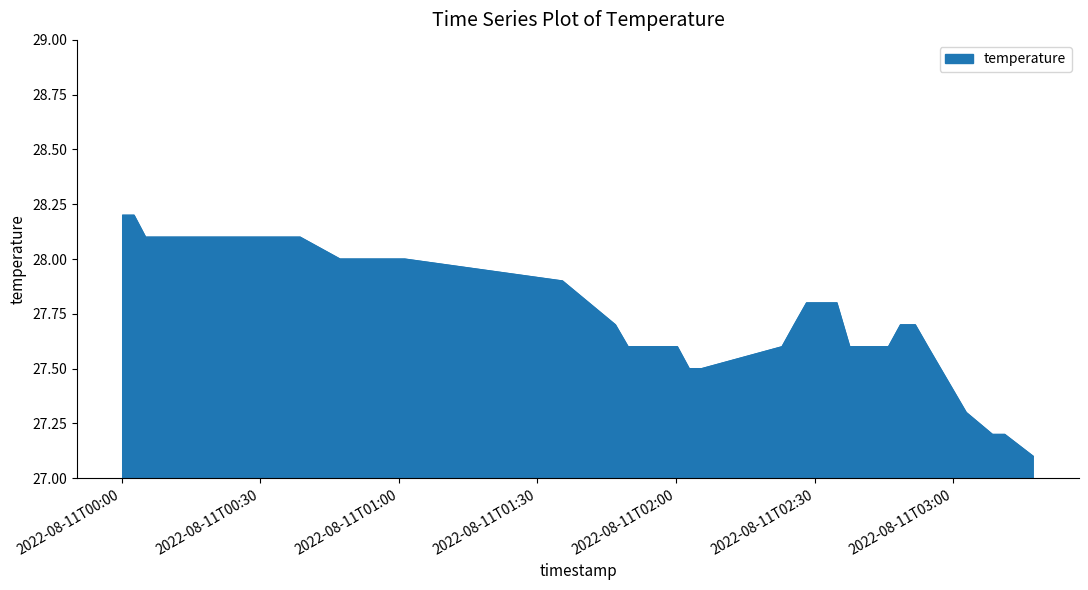

What is the difference between the maximum and minimum values?

1.1